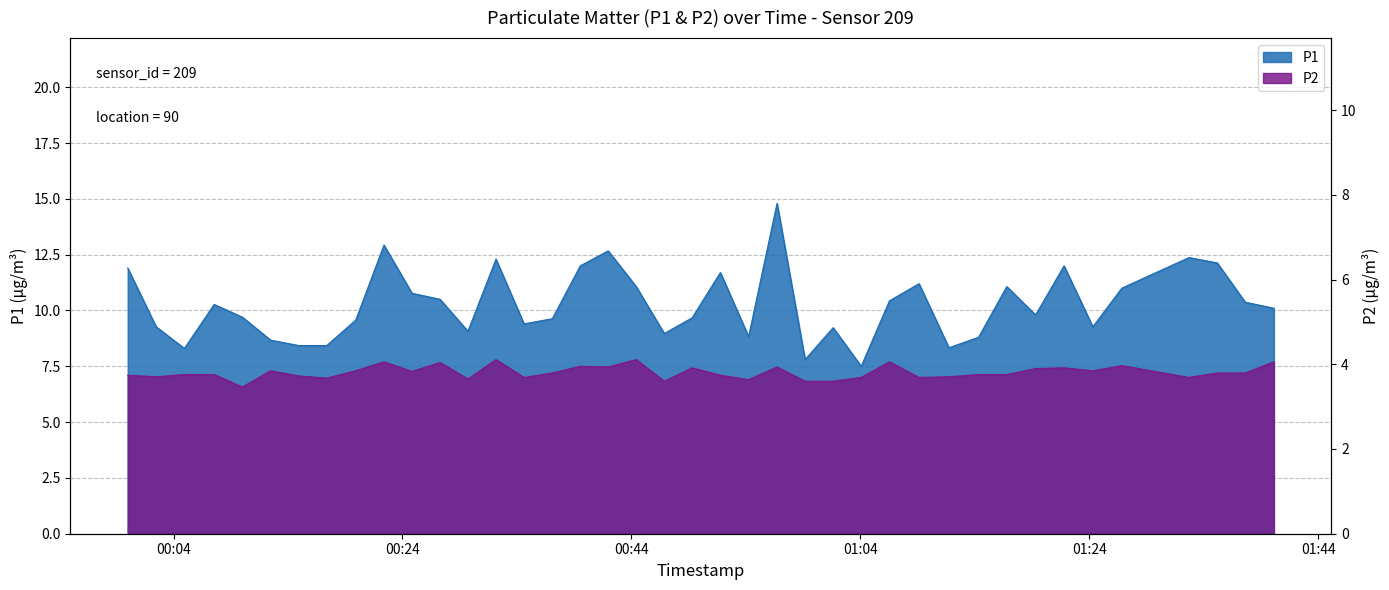

What is the difference between the maximum and minimum values in the P1 series?

7.3